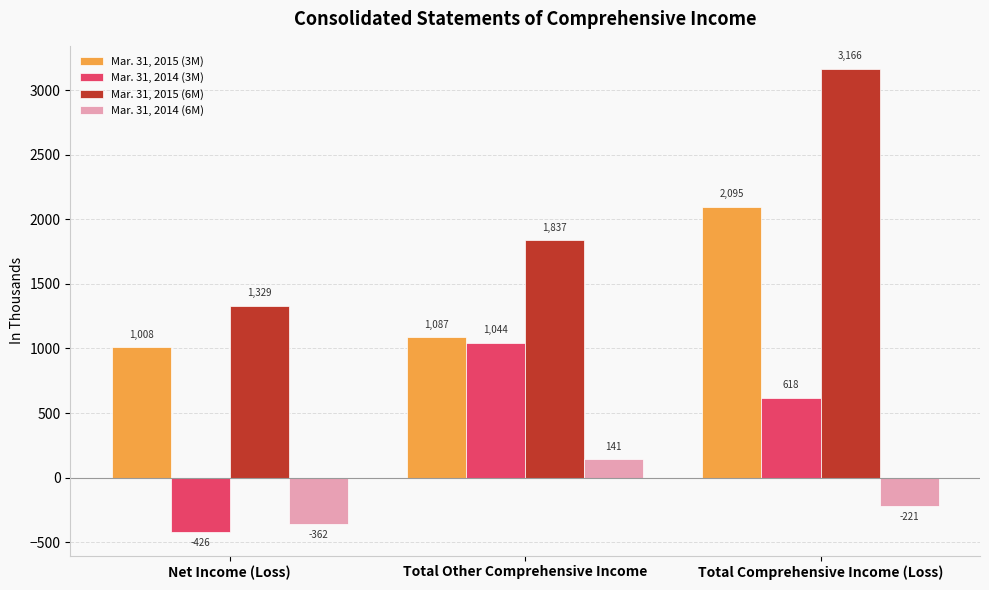

What is the label of the 3rd bar from the left?

Total Comprehensive Income (Loss)